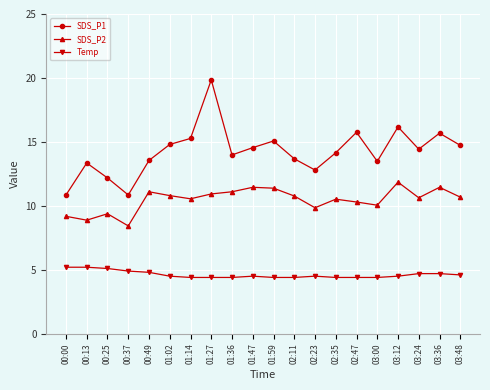

Which series has the largest total across all categories?

SDS_P1